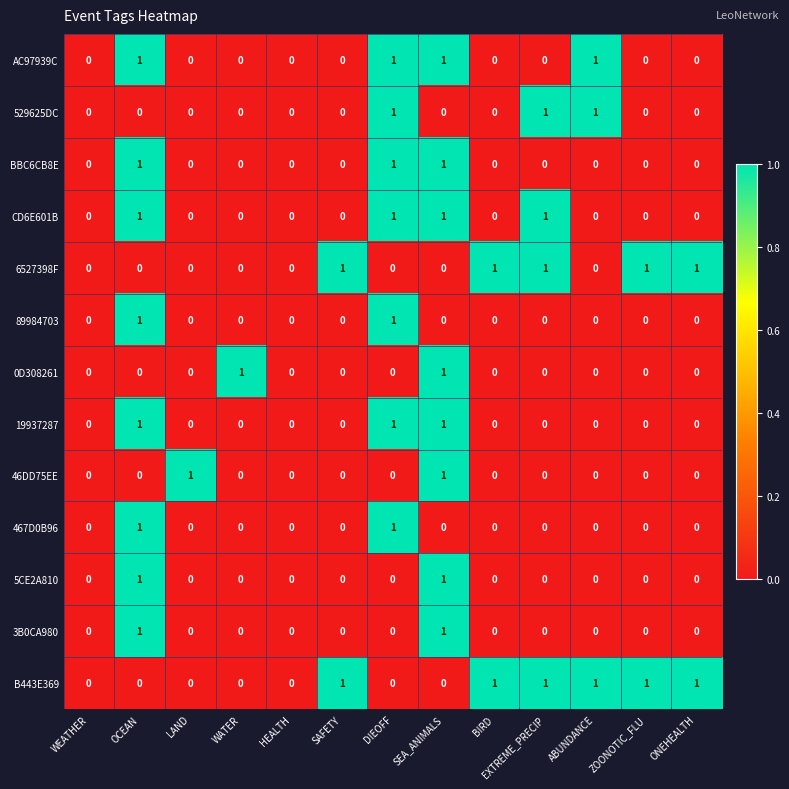

What is the total value across all series at EXTREME_PRECIP?

4